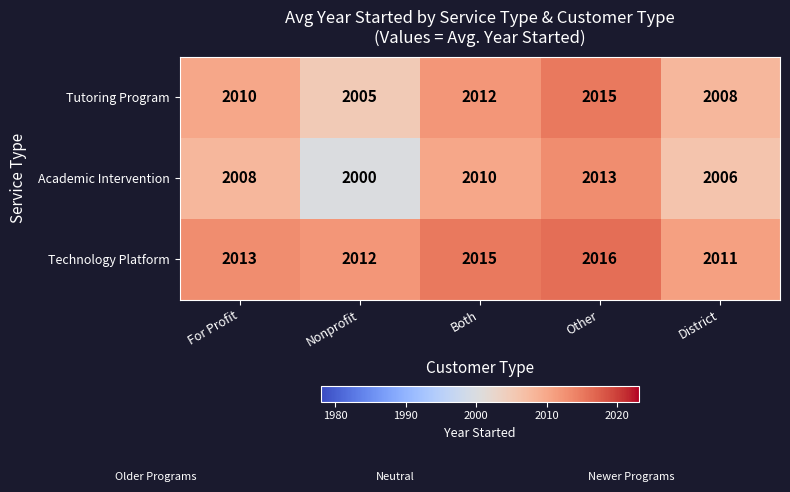

What is the difference between the maximum and minimum values in the Academic Intervention series?

13